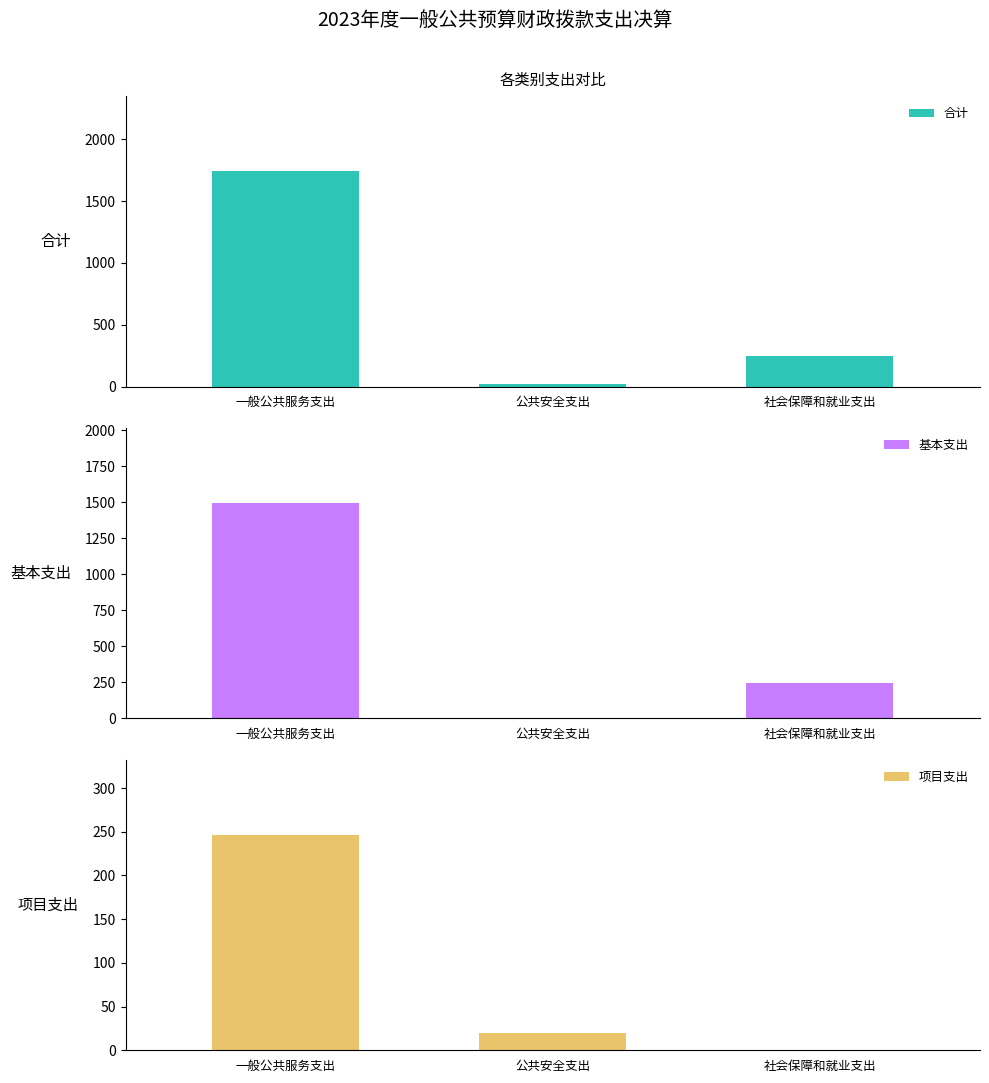

At which category is the sum across all series the highest?

一般公共服务支出